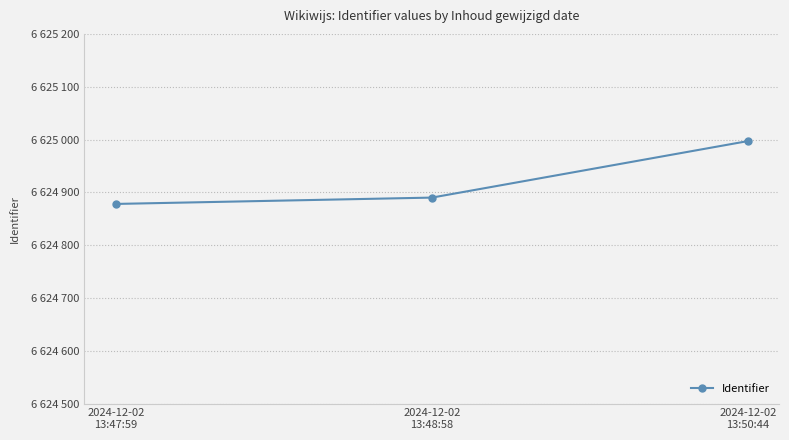

Which category has the highest value across all series?

2024-12-02
13:50:44